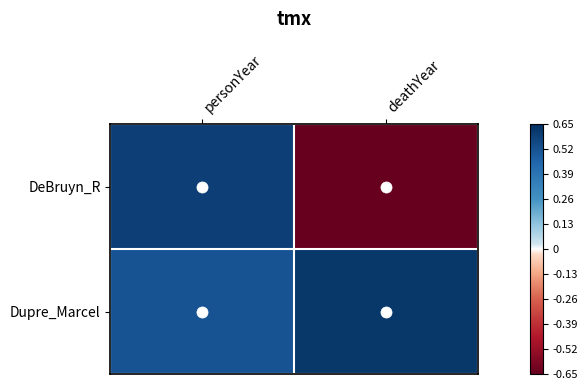

Which category has the lowest value across all series?

deathYear